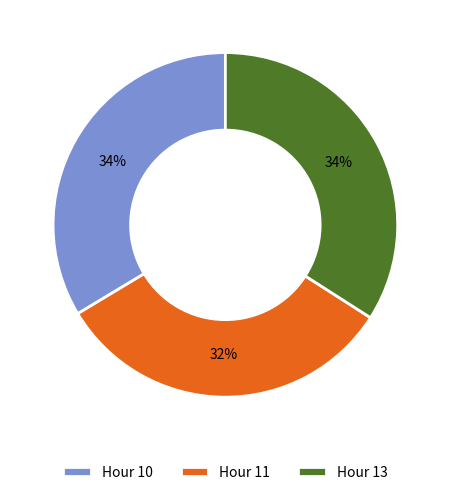

Which slice is the smallest?

Hour 11